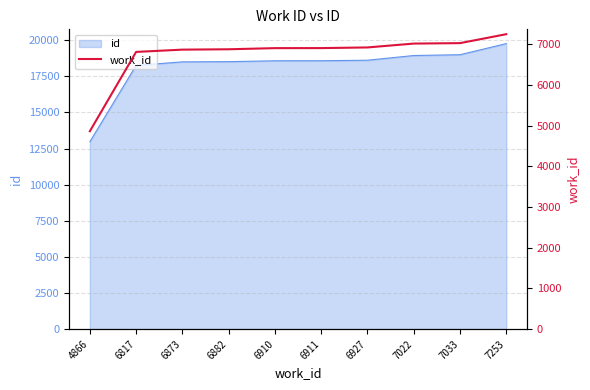

What is the value of the 7th point from the left?

6927